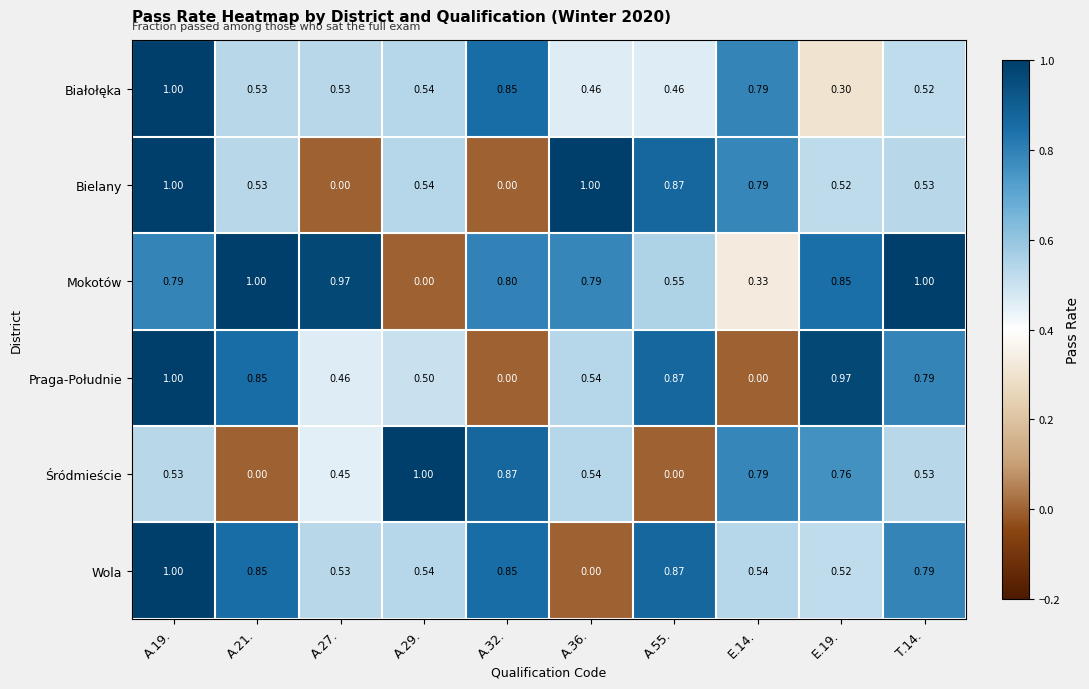

Which series changed the most between A.55. and E.19.?

Śródmieście